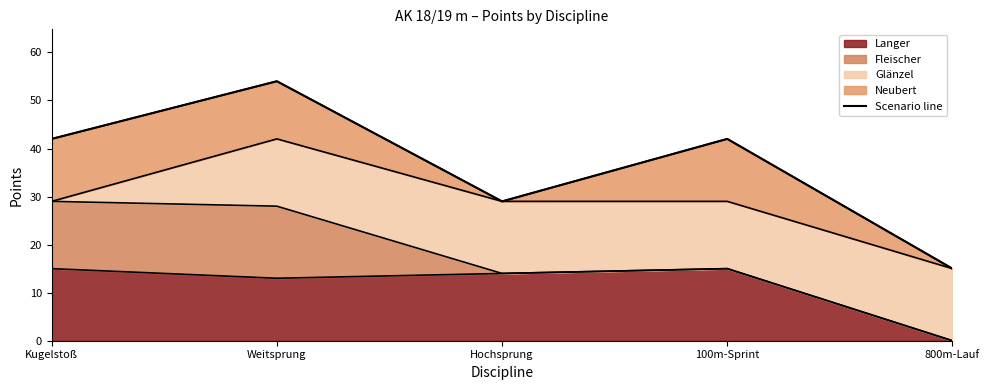

What is the difference between the maximum and second lowest values?

25